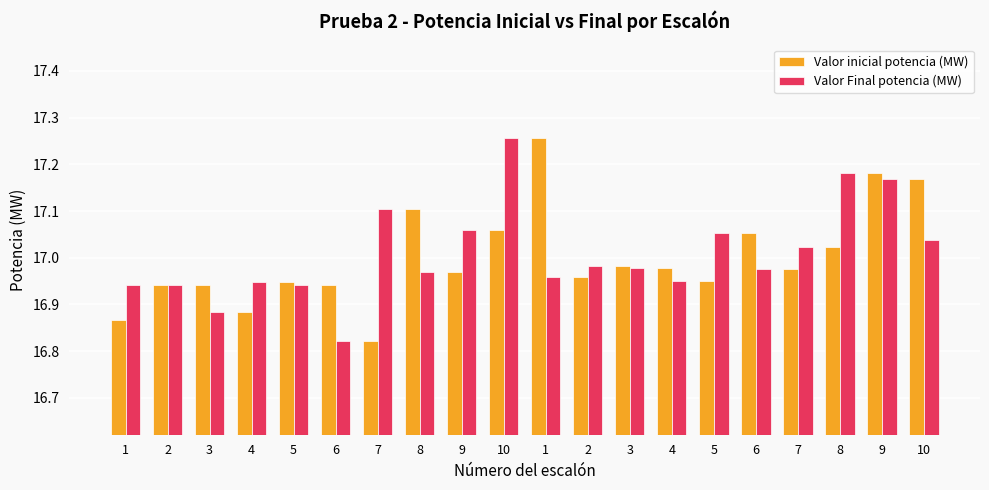

At 1, list the series in order from smallest to largest.

Valor inicial potencia (MW), Valor Final potencia (MW)